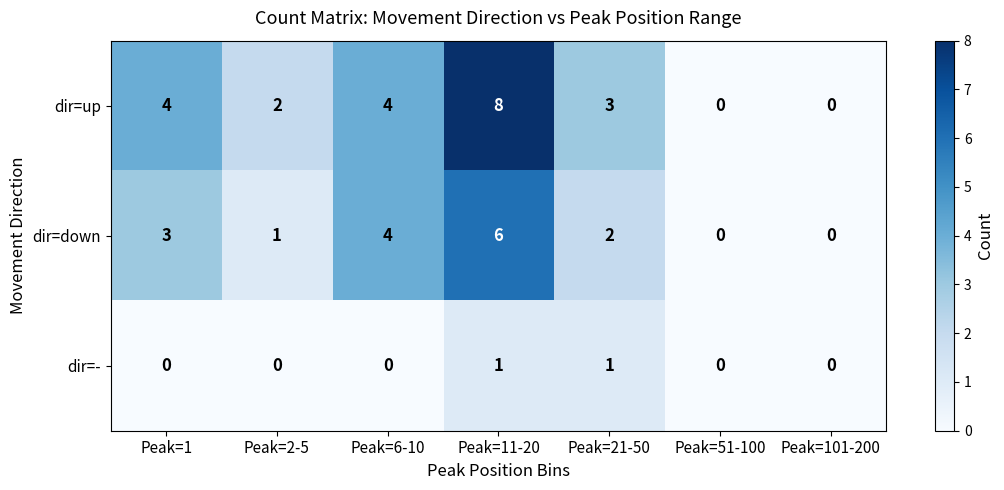

Which series changed the most between Peak=21-50 and Peak=101-200?

dir=up